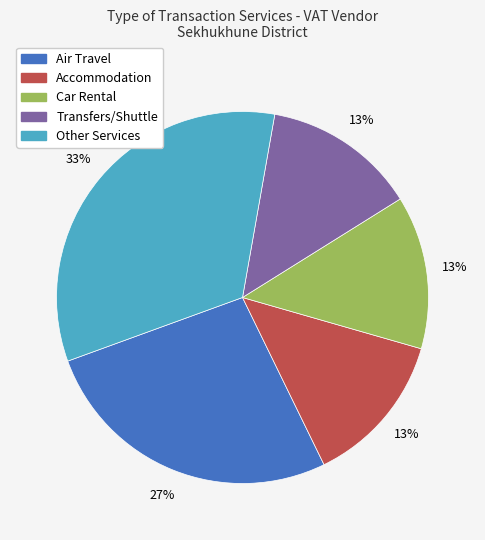

To the nearest percent, what portion does Accommodation represent?

13%